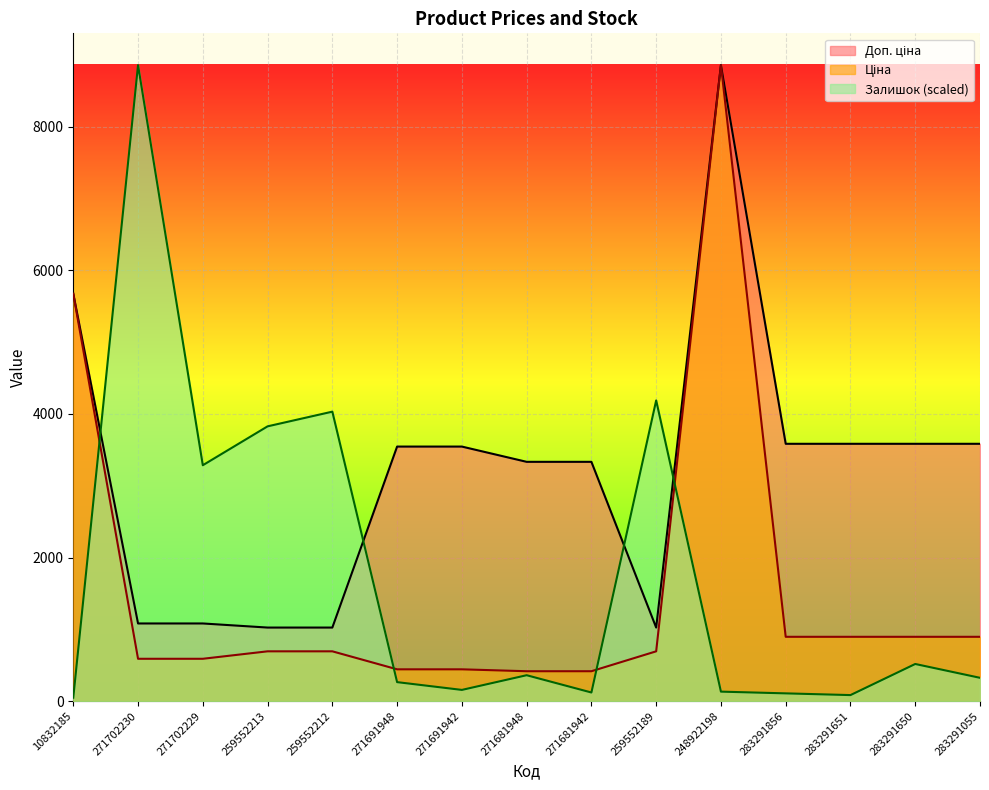

What position from the right is 271681948?

8